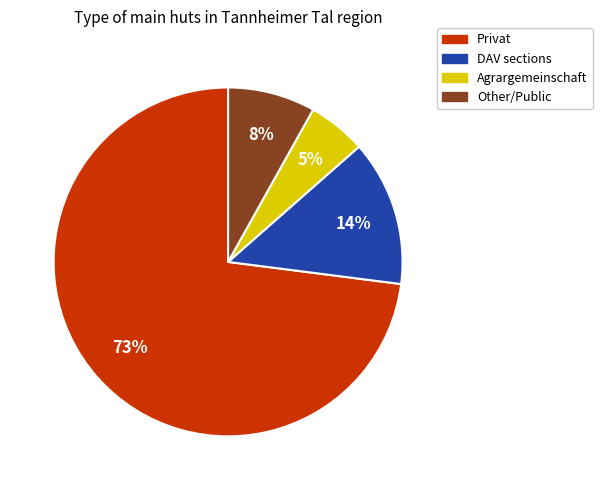

To the nearest percent, what is the difference between the largest and smallest slice percentages?

68%